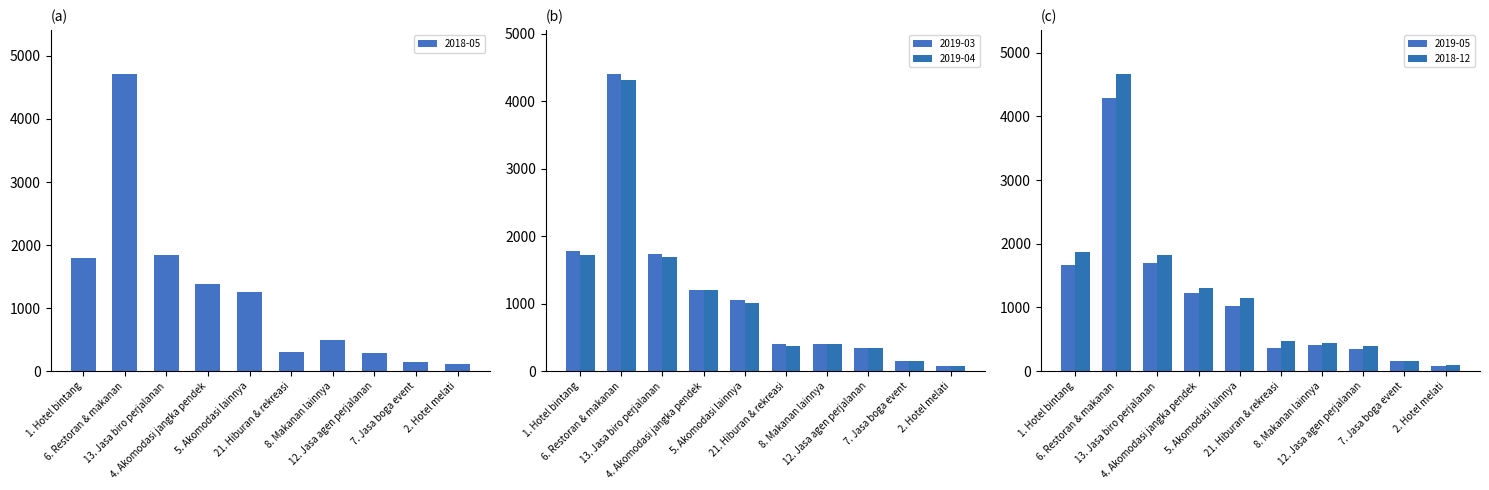

What is the minimum value for 2019-04?

80.8